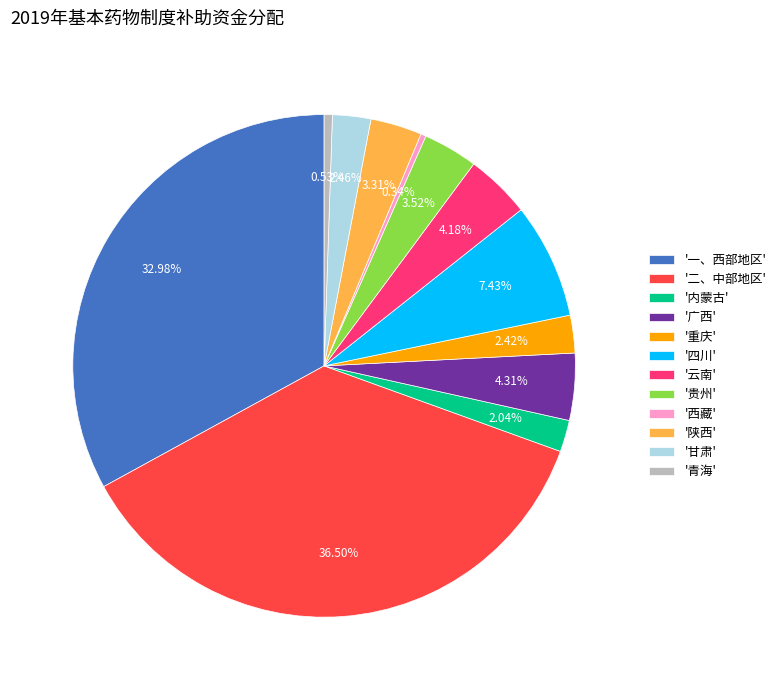

Combined, do '一、西部地区' and '四川' account for over 50%?

No